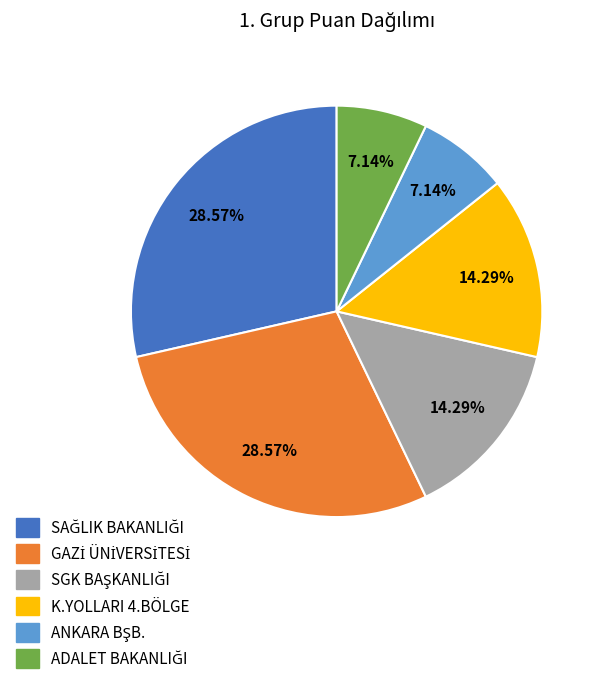

To the nearest percent, what is the difference between the largest and smallest slice percentages?

21%